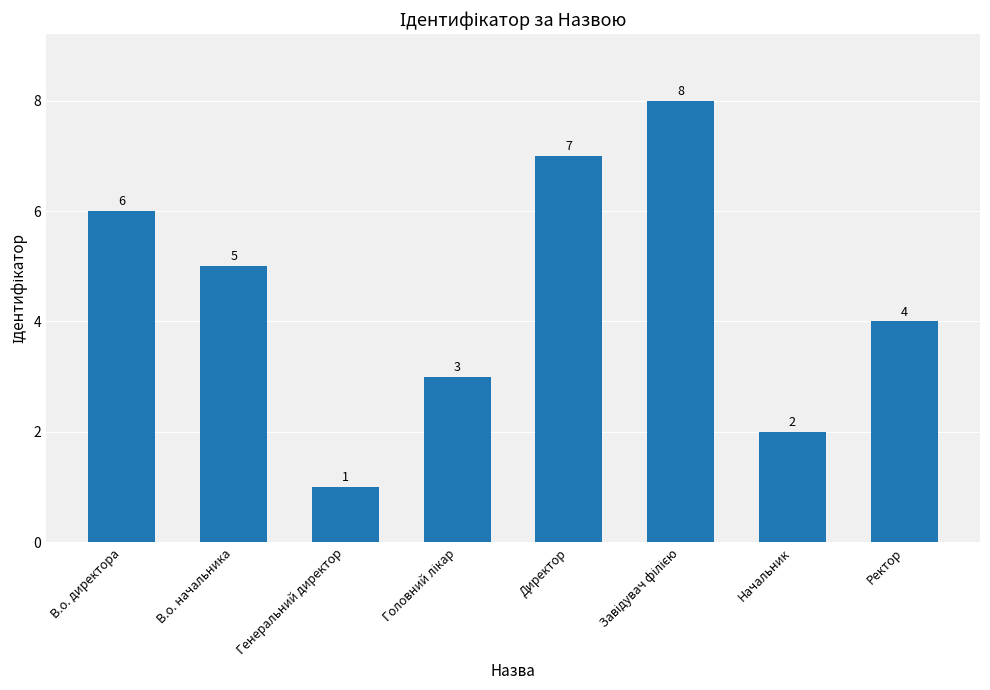

Which has a higher value, Начальник or В.о. директора?

В.о. директора